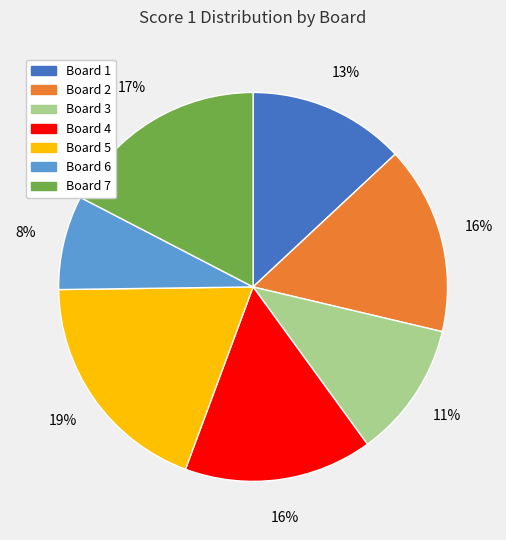

Is the sum of Board 5 and Board 2 greater than half?

No